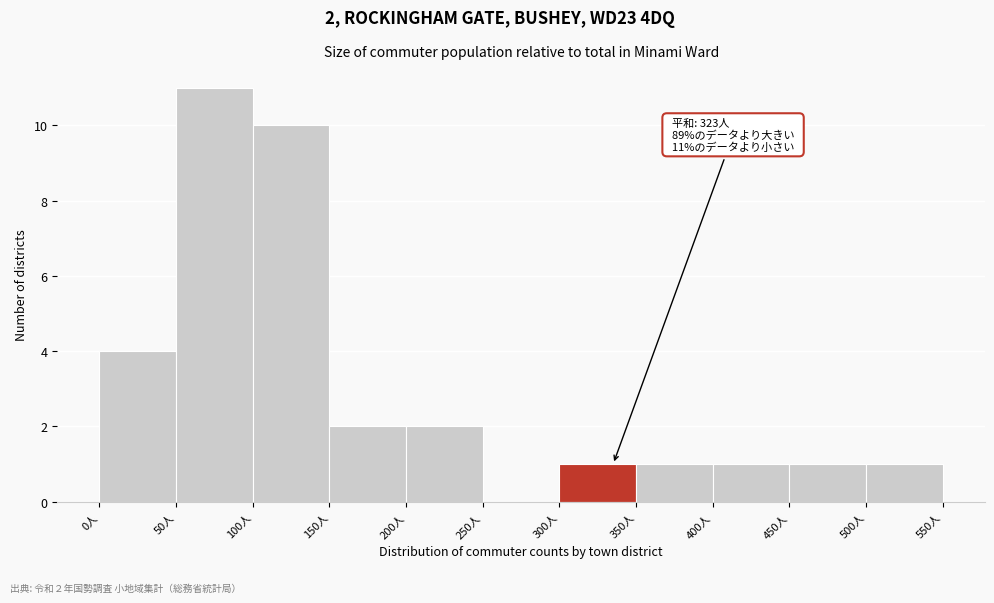

Which range on the x-axis has the tallest bar?

50 to 100